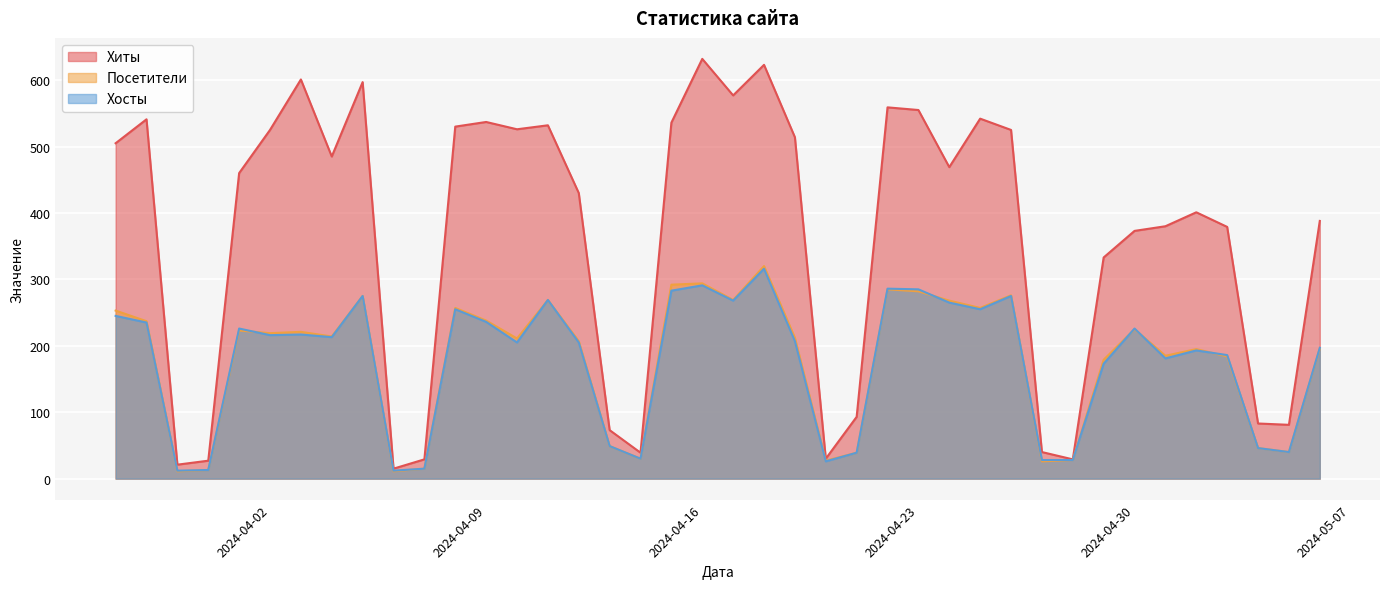

Count the number of data series in this chart.

3